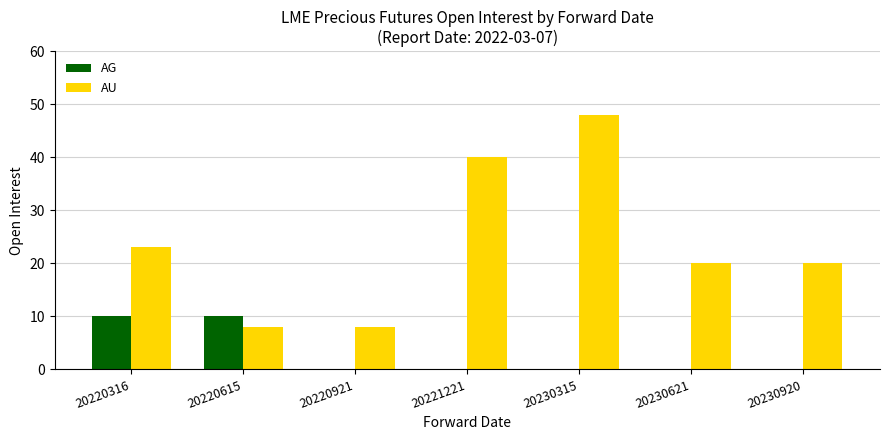

Does the chart contain stacked bars?

No